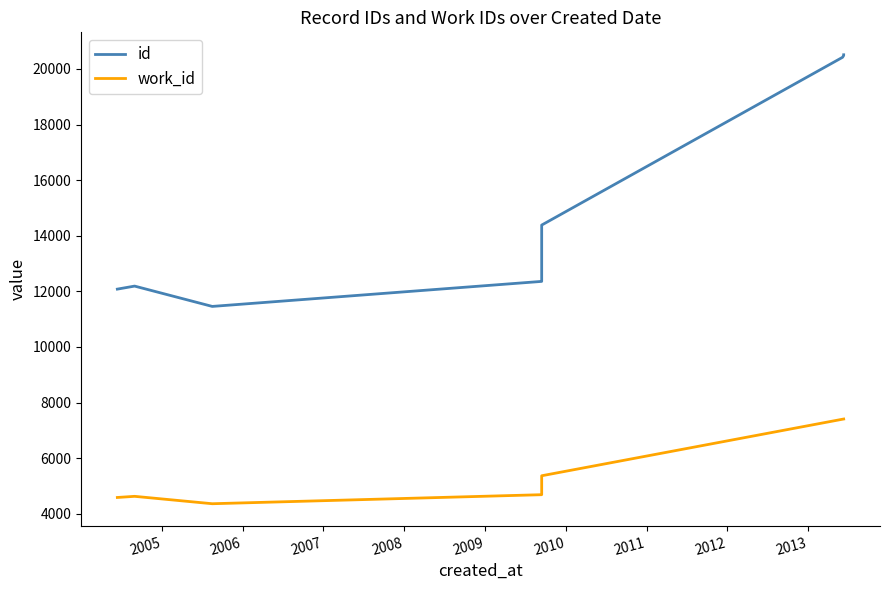

True or false: work_id has more than 1 points higher than both neighbors.

False